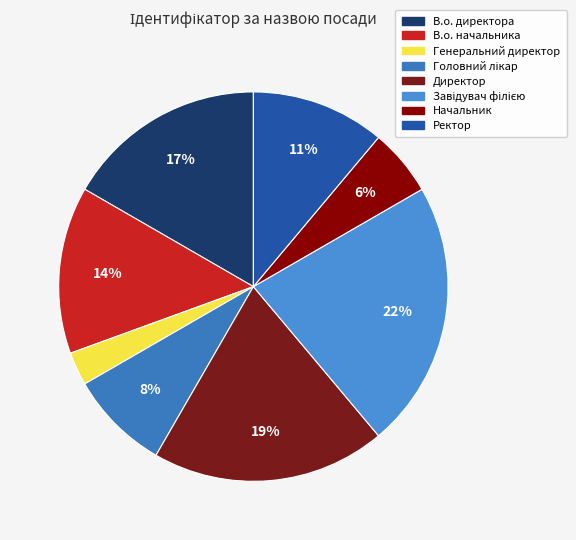

What portion of the pie excludes Начальник?

94.4%